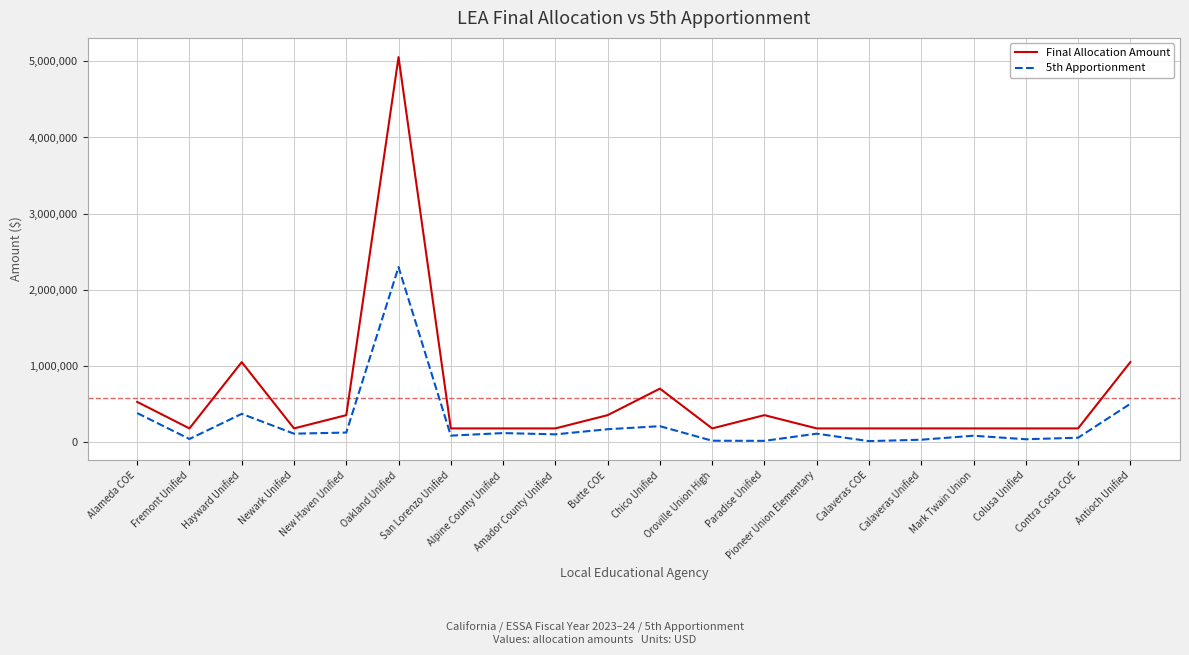

True or false: Final Allocation Amount and 5th Apportionment intersect in this chart.

False